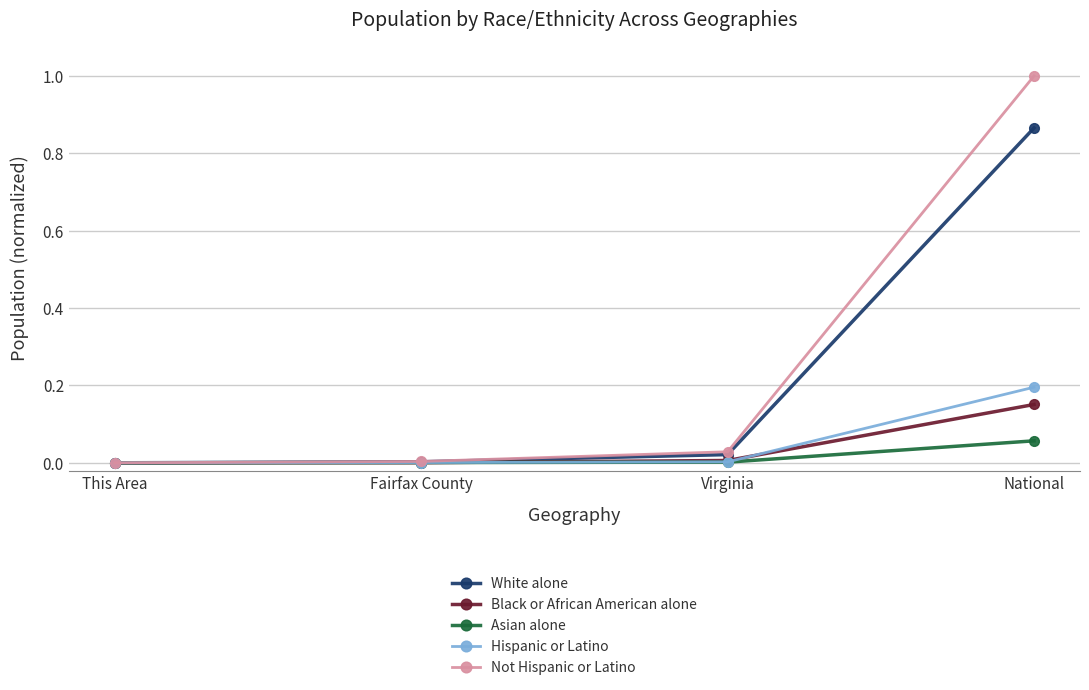

What position from the right is Virginia?

2